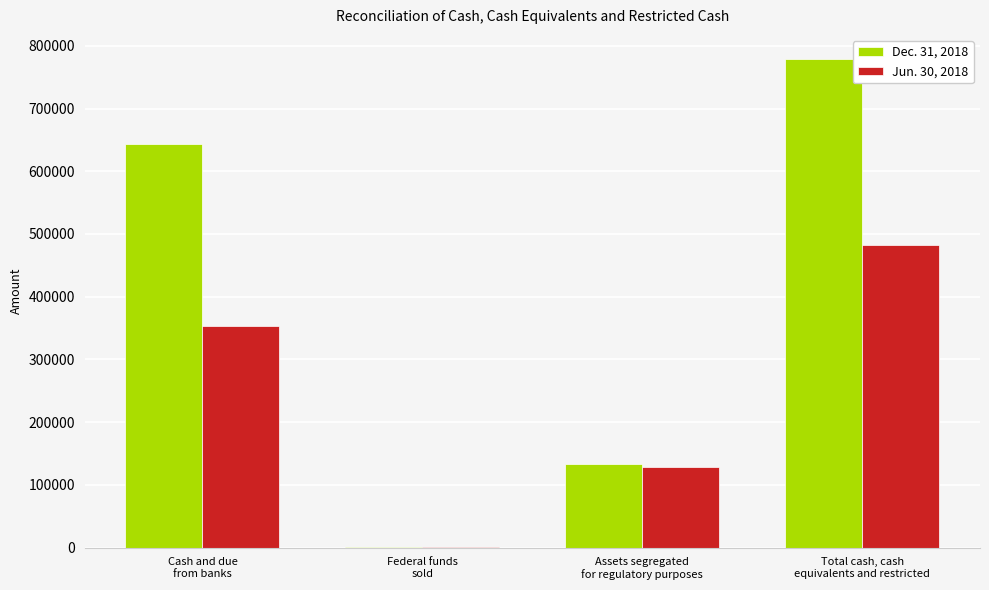

What is the average value of the Jun. 30, 2018 series?

241126